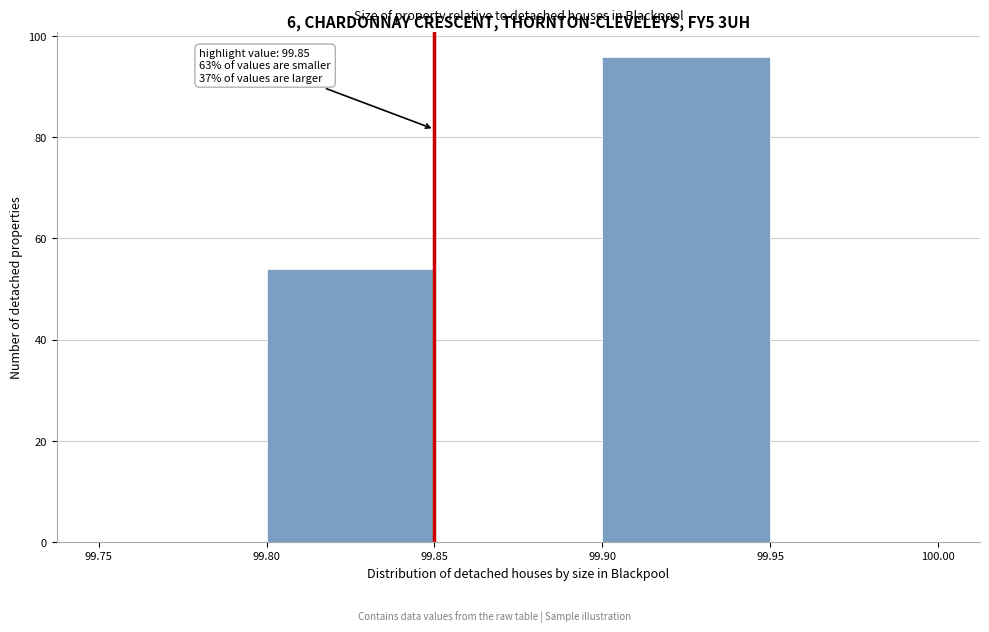

Which range on the x-axis has the tallest bar?

99.90 to 99.95